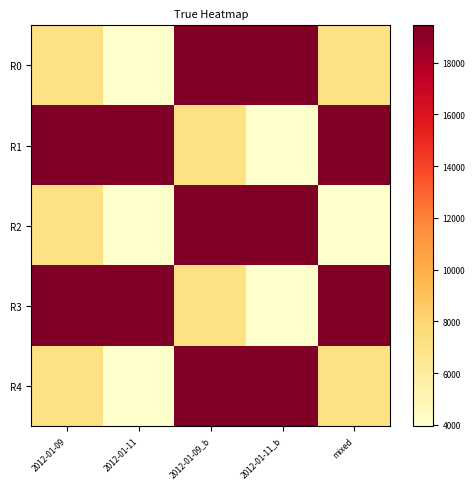

What is the difference between the highest and lowest values at 2012-01-09_b?

12262